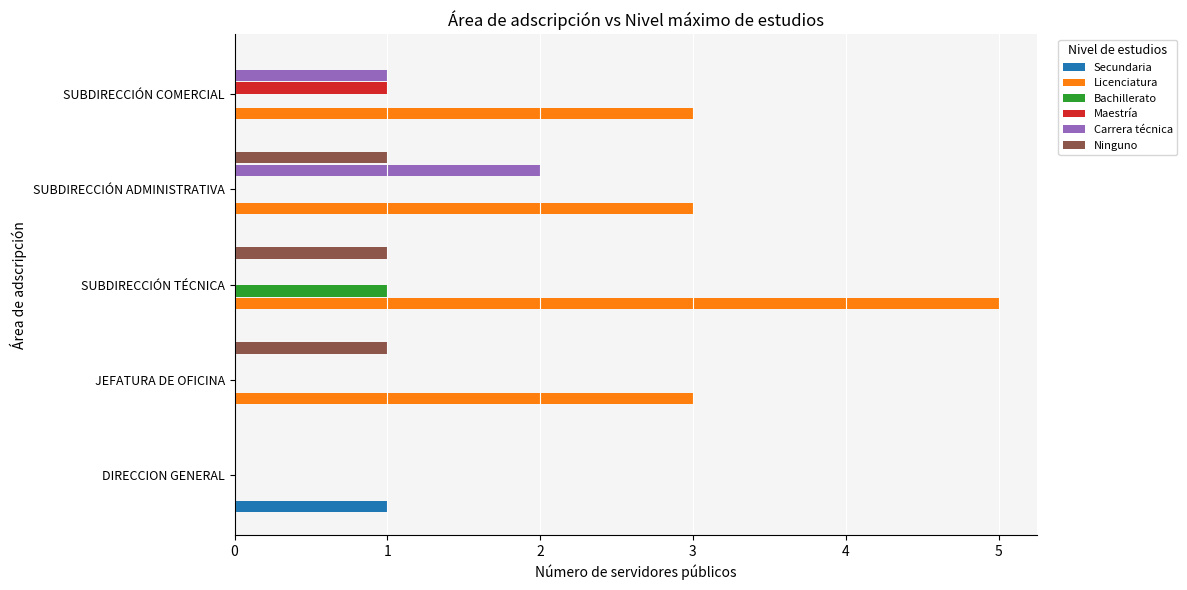

What is the greatest value displayed?

5